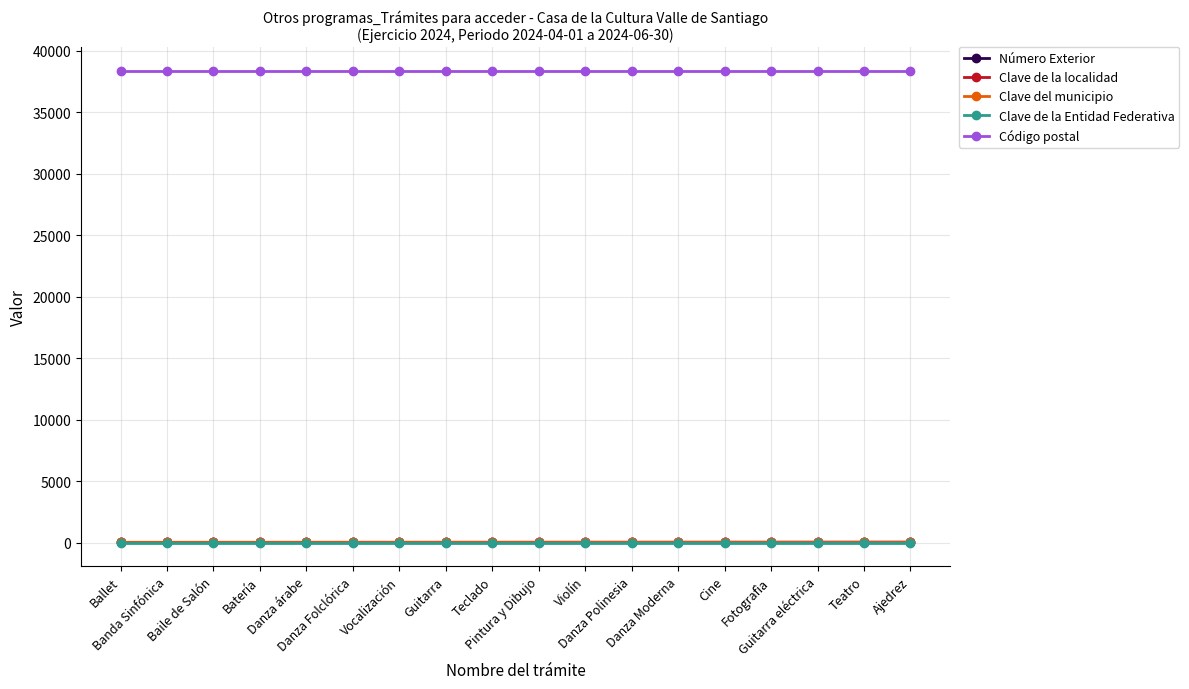

Is the value of Clave del municipio at Ballet greater than the value of Clave de la Entidad Federativa at Danza Folclórica?

Yes